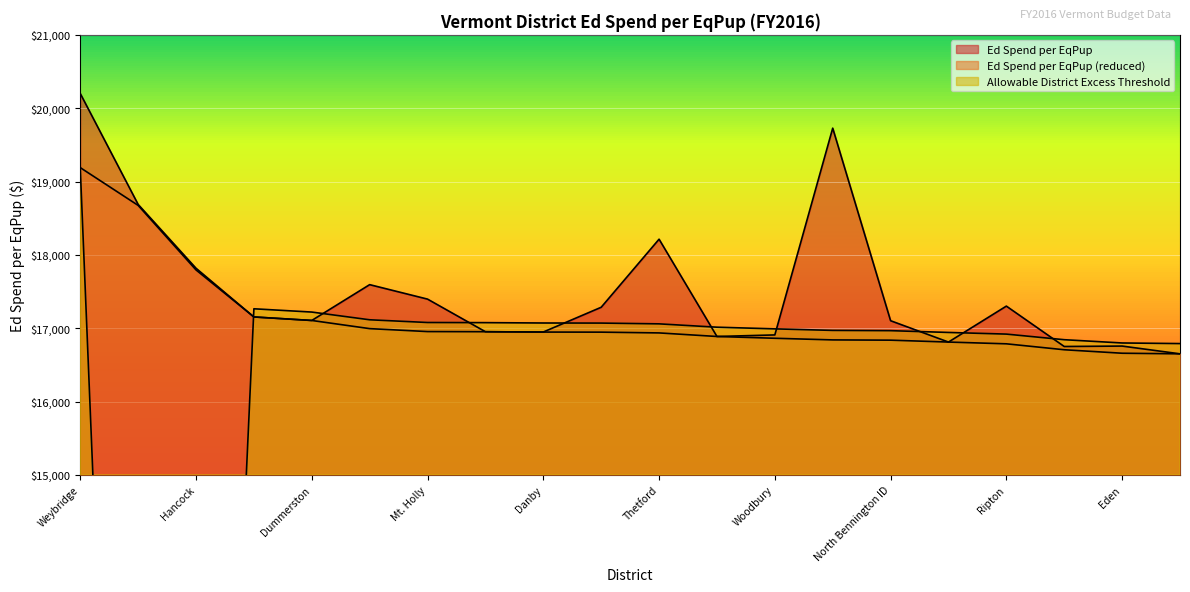

What position from the left is Weybridge?

1